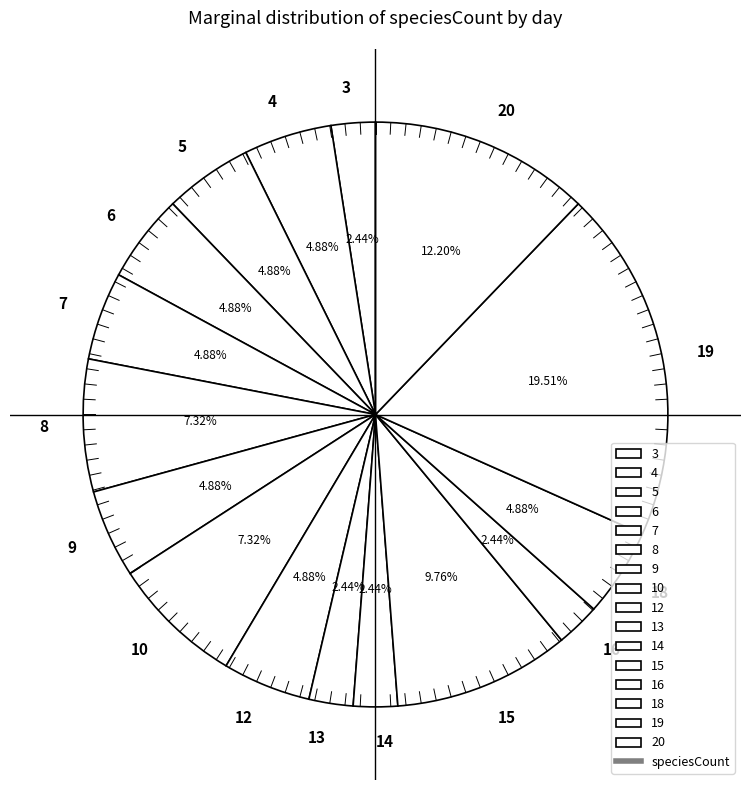

Is there any slice that represents more than half of the pie?

No